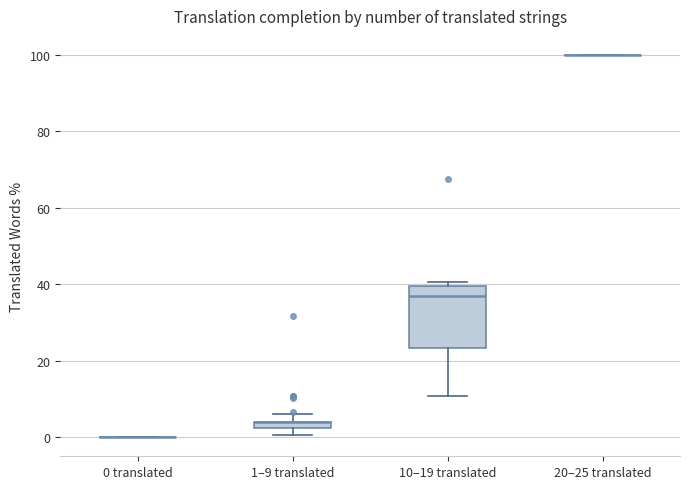

Where does the lower whisker of the box for 10–19 translated end on the y-axis? The values are not printed on the chart, so give them approximately, as read against the axis.

10